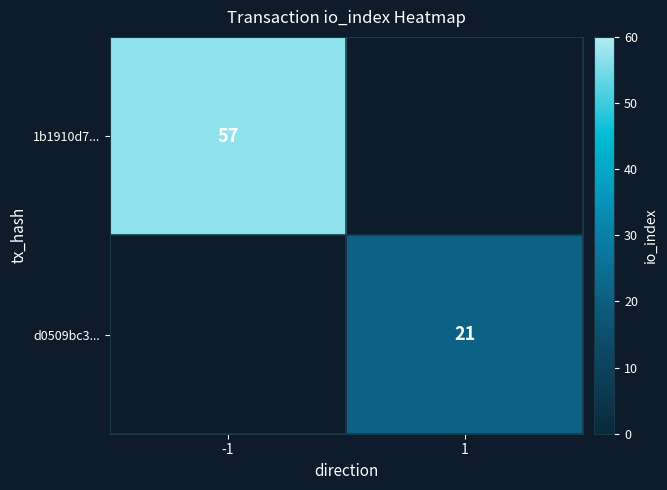

Which label corresponds to the largest value in the chart?

-1